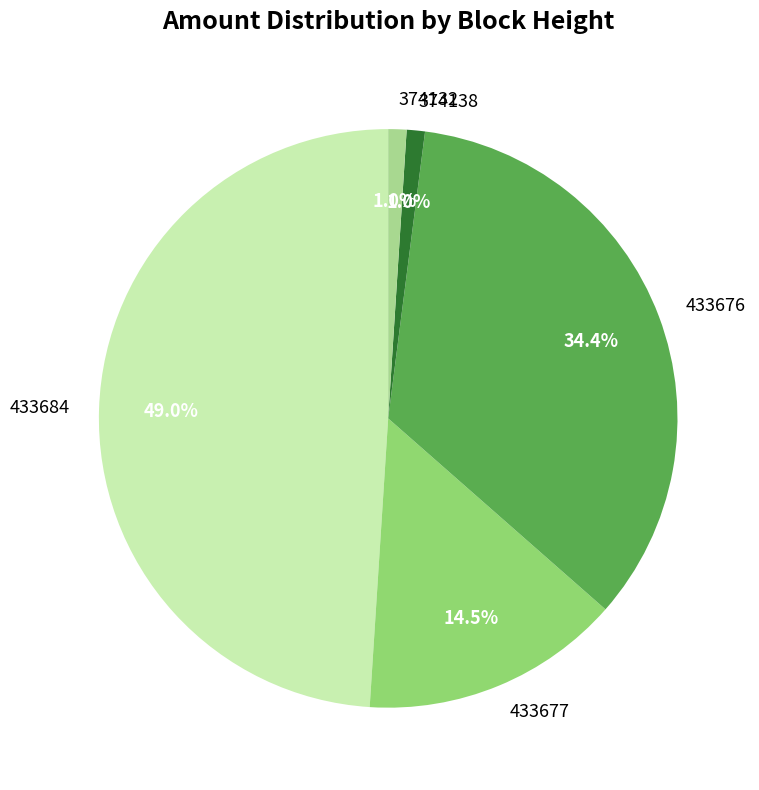

Which category has the biggest portion of the pie?

433684